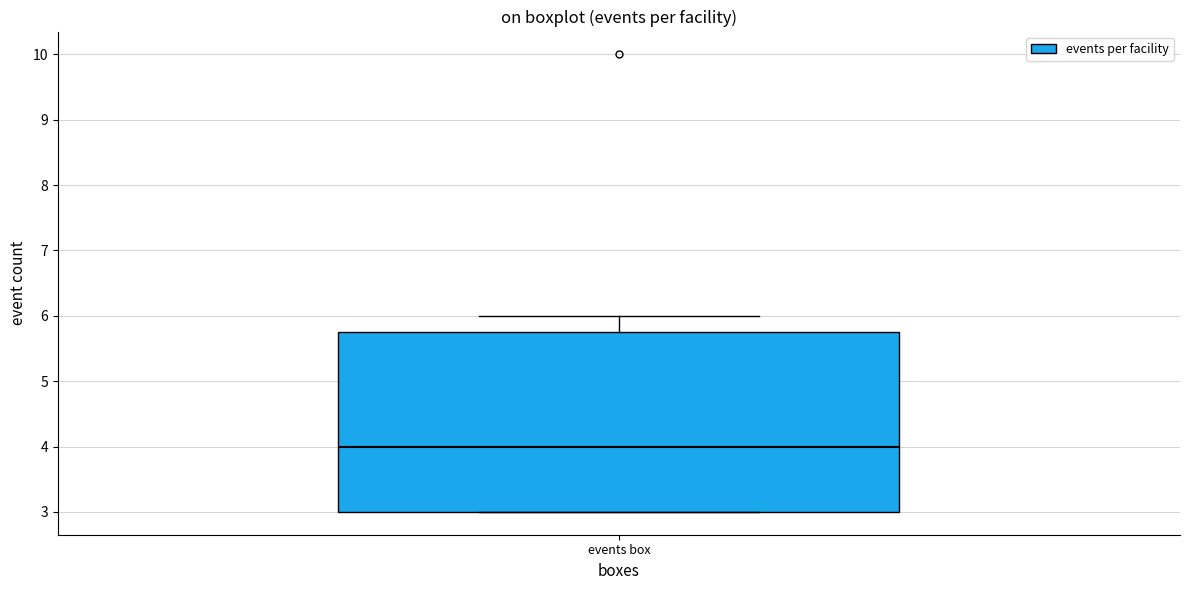

Read this box plot against the y-axis: the position of the median line, the range covered by the box, and the ends of both whiskers. The values are not printed on the chart, so give them approximately, as read against the axis.

median 4.0, box 3.0 to 5.8, whiskers 3.0 to 6.0